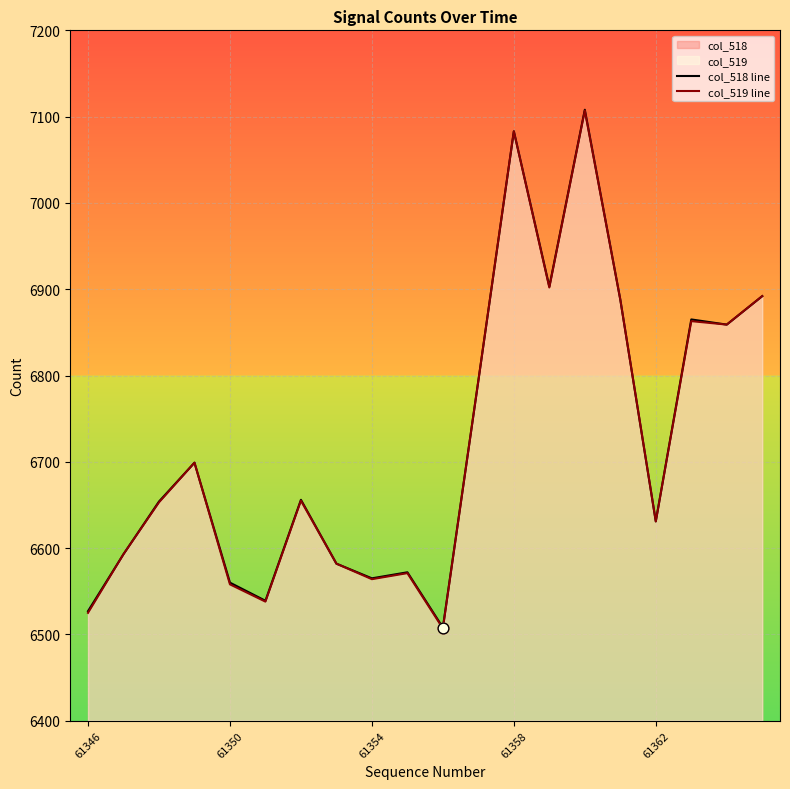

Which series contains the highest Y value?

col_518 line